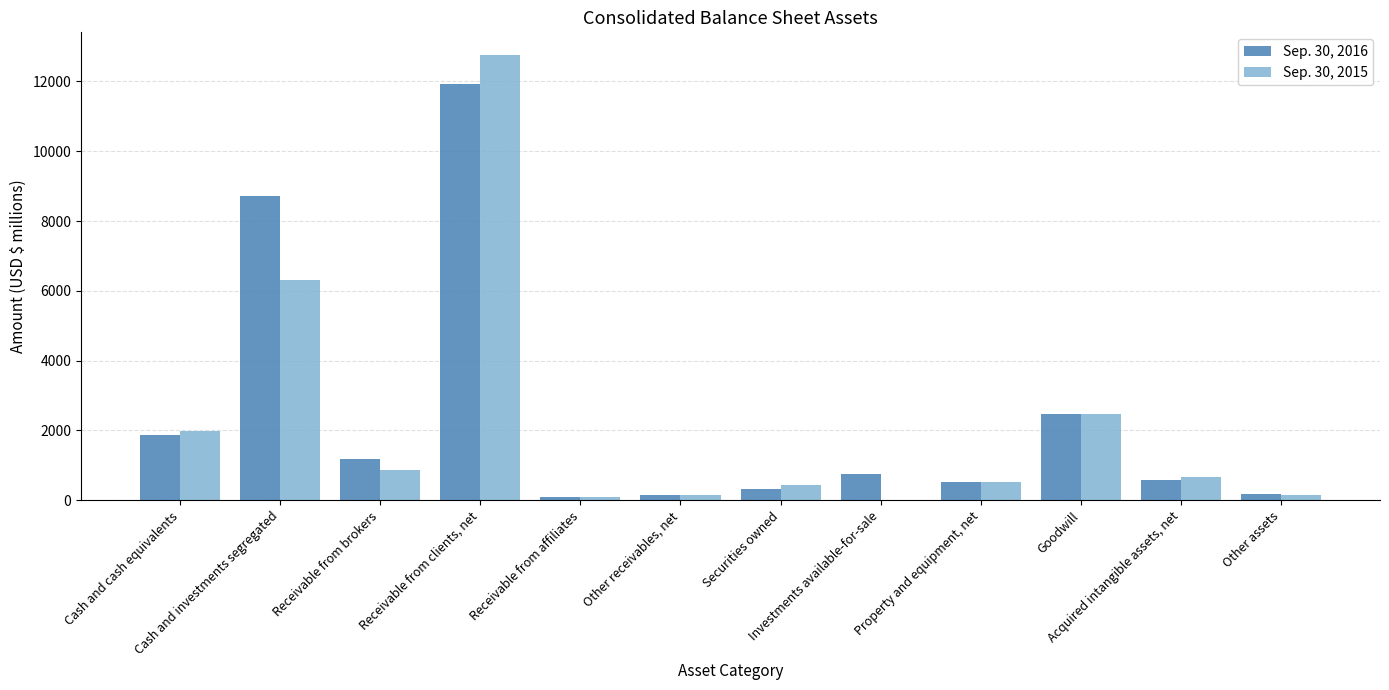

At which label does Sep. 30, 2015 first exceed 661?

Cash and cash equivalents